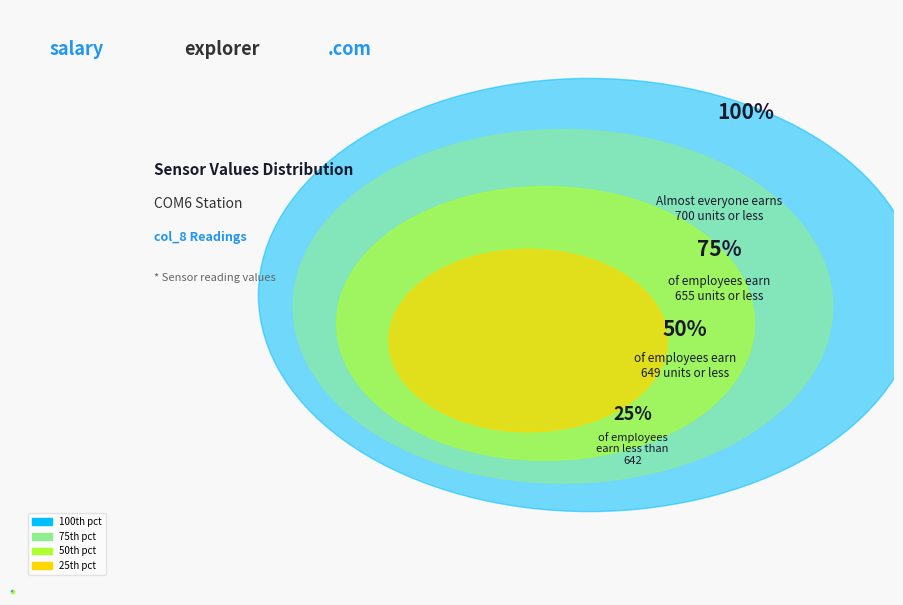

Is there a majority slice in this chart?

No